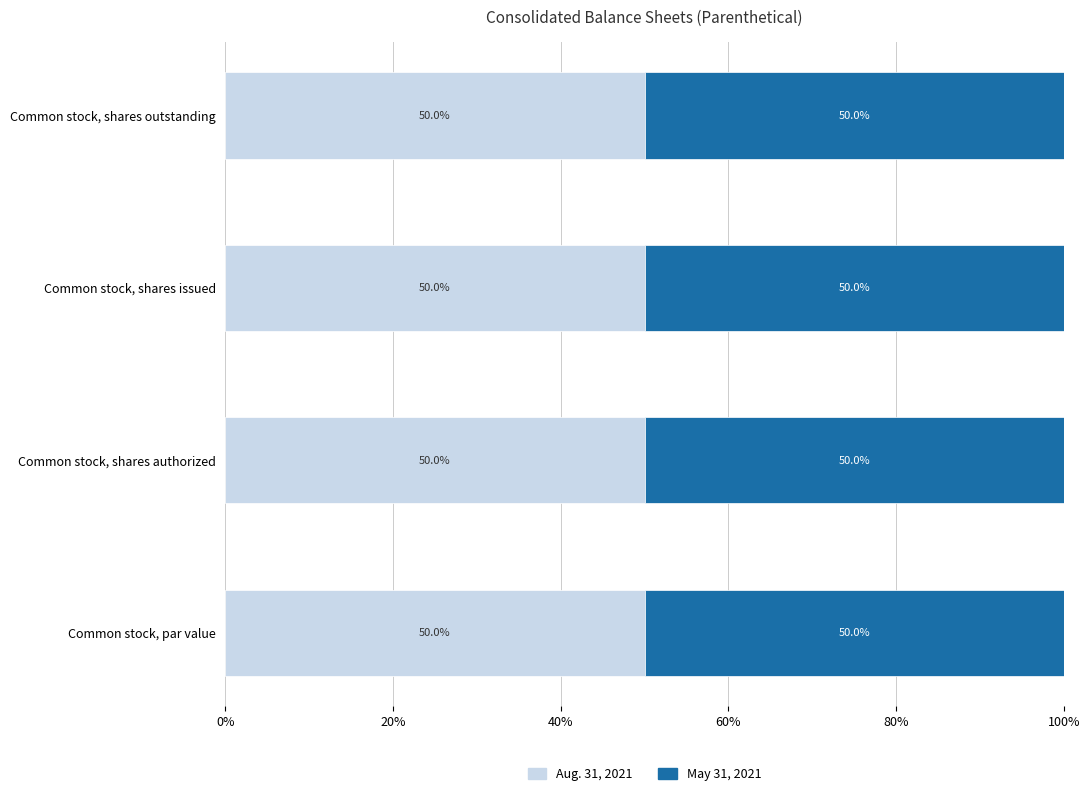

What is the sum of the May 31, 2021 values at Common stock, par value and Common stock, shares authorized?

1000000000.0